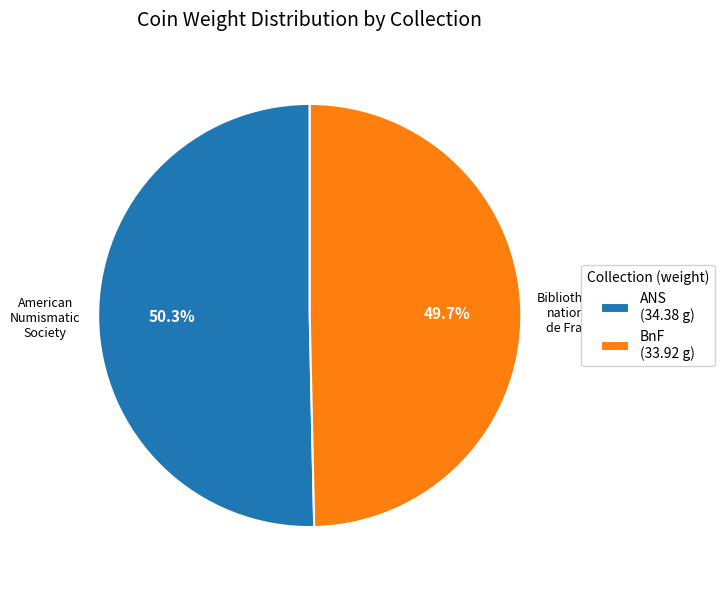

Which slice is the smallest?

BnF (33.92 g)